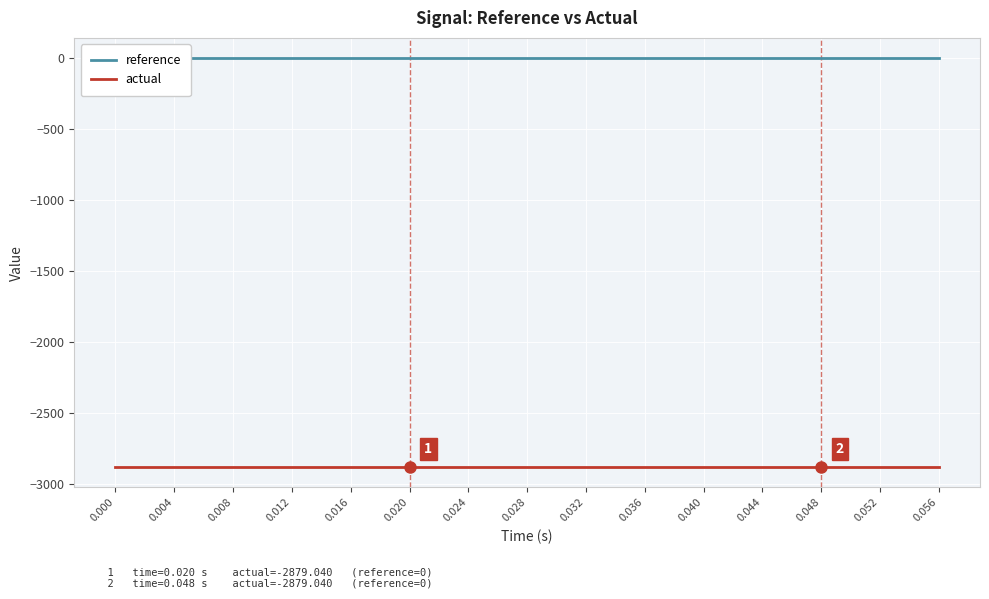

What is the total value across all series at 0.016?

-2879.0